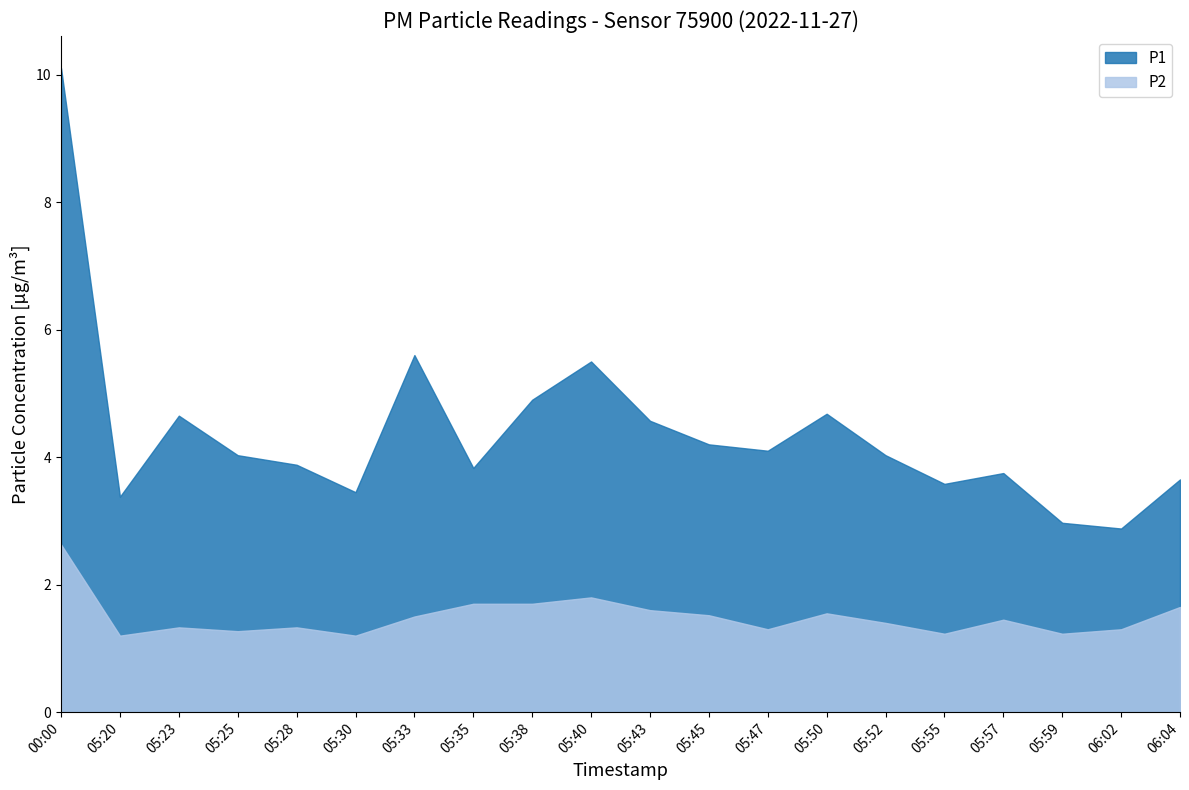

Rank the series at 06:02 from highest to lowest value.

P1, P2